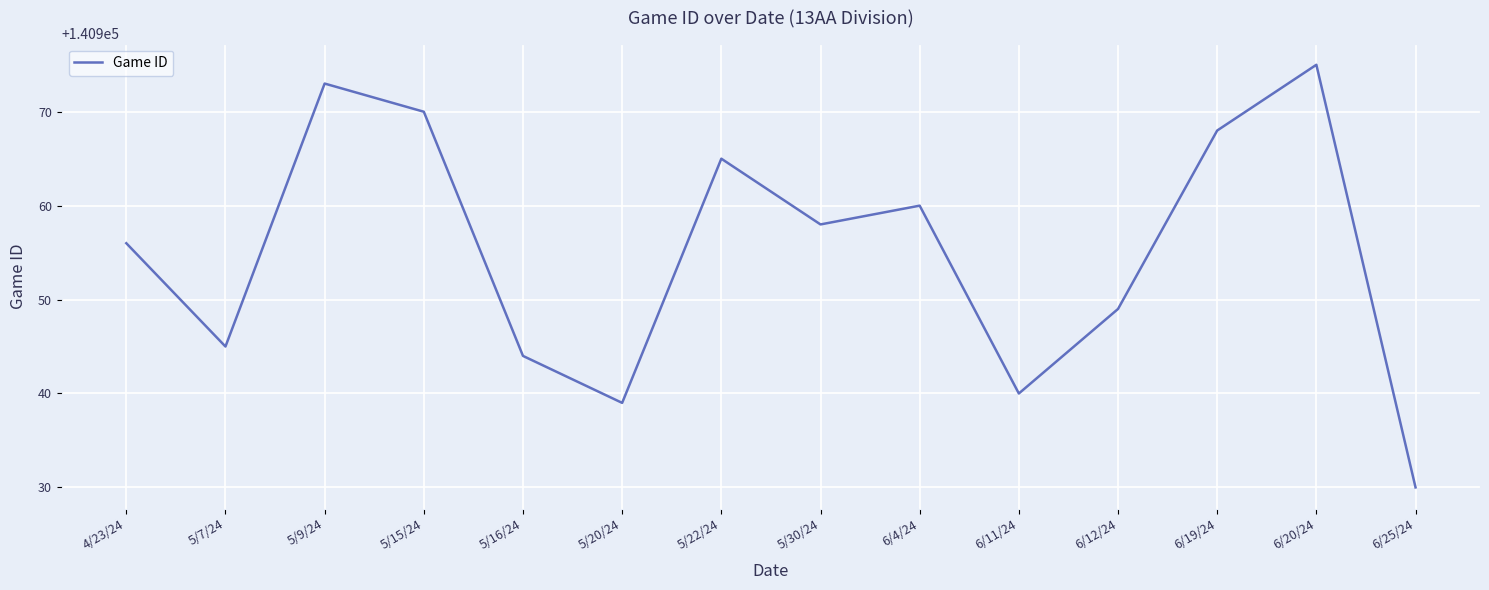

What is the change in value from 5/7/24 to 5/16/24?

-1